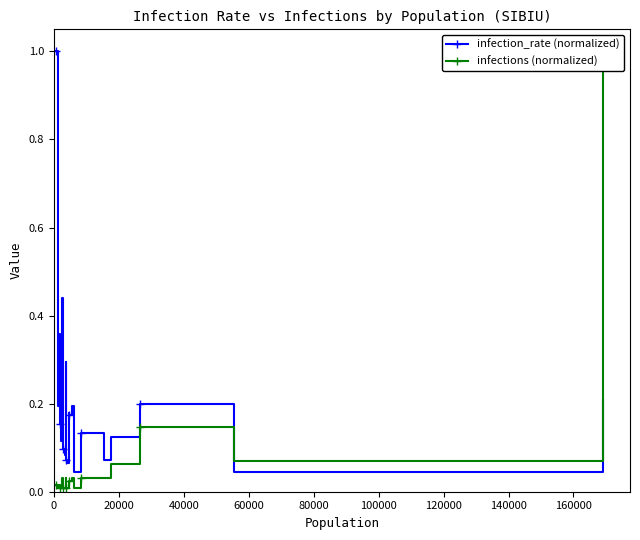

True or false: infection_rate (normalized) has more than 0 points higher than both neighbors.

True